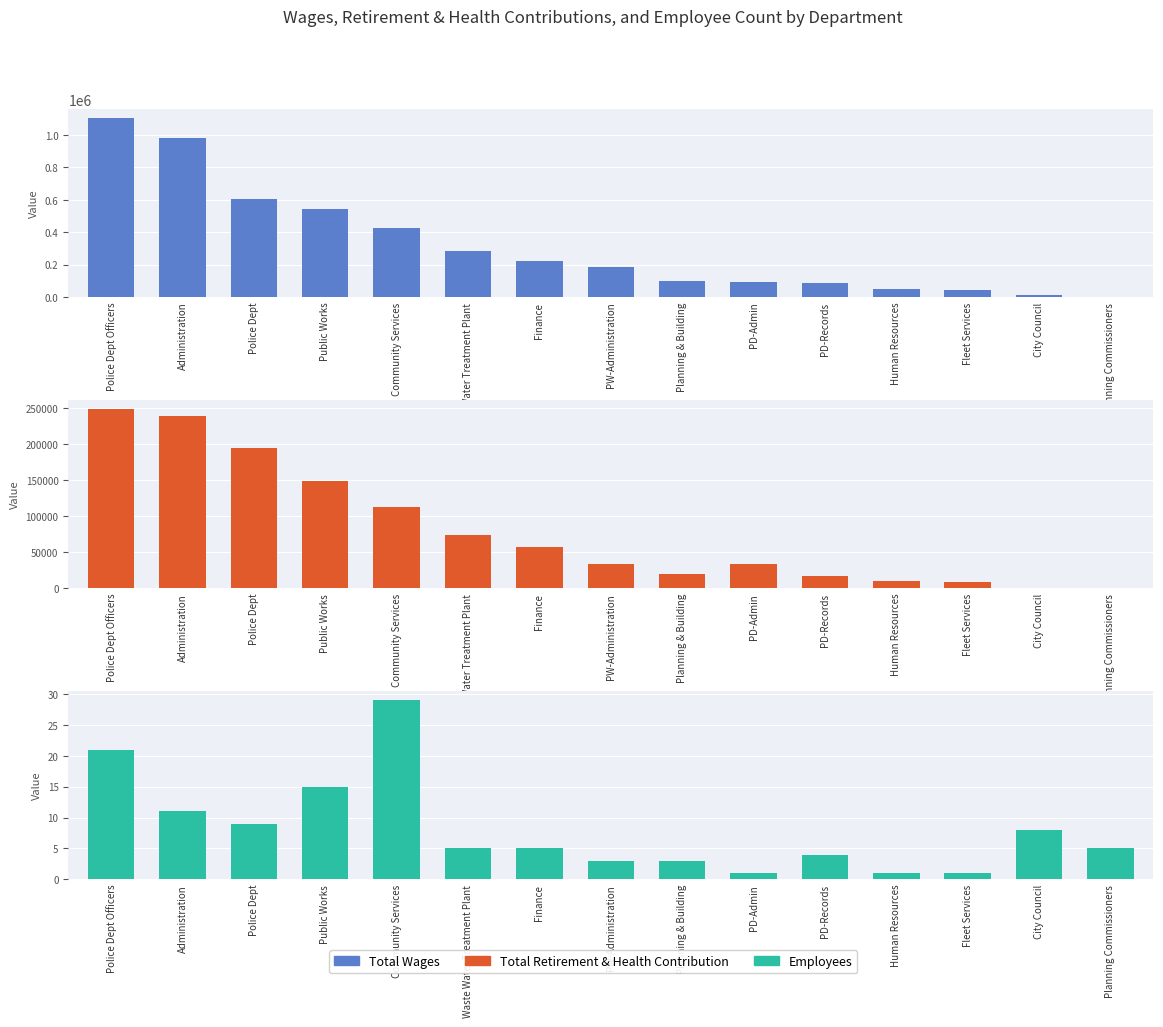

At how many categories does at least one series exceed 518434?

4